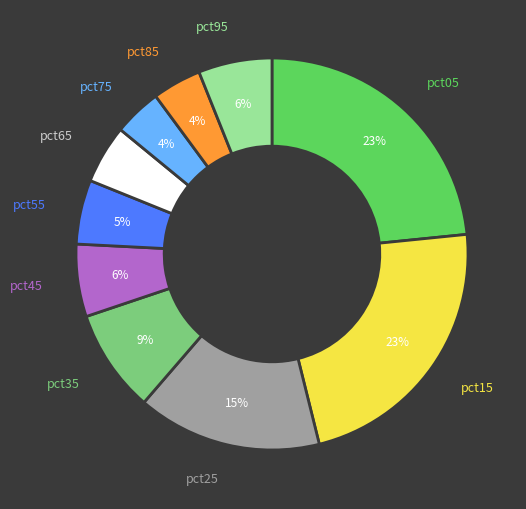

Is there any slice that represents more than half of the pie?

No